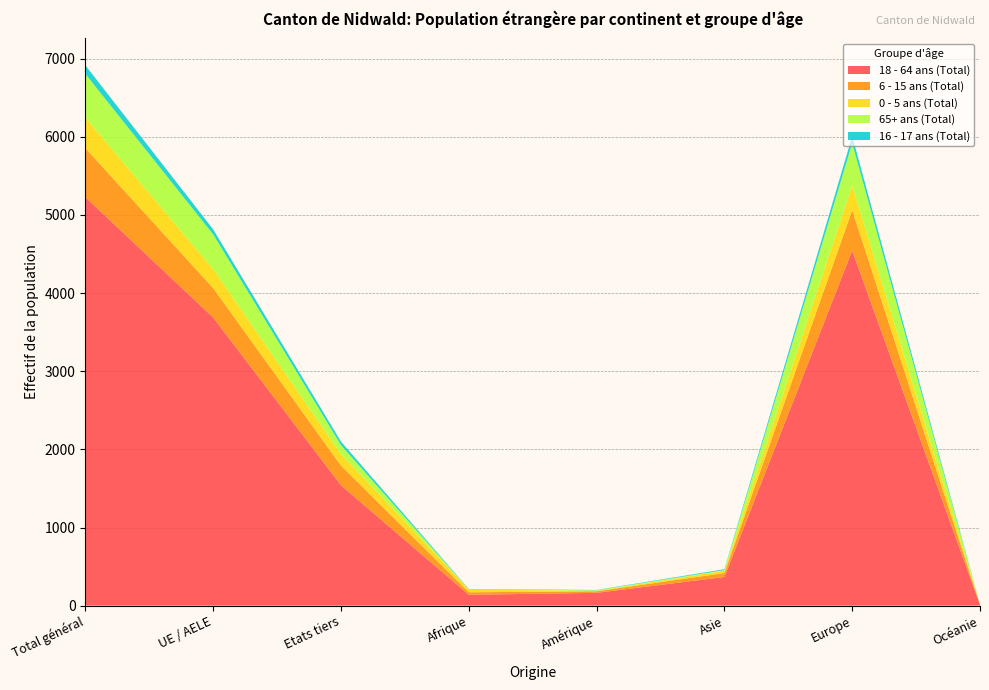

Reading left to right, what are all the values shown in this chart?

18 - 64 ans (Total): 5227	3687	1540	139	164	367	4544	11
6 - 15 ans (Total): 627	376	251	32	20	50	518	3
0 - 5 ans (Total): 390	242	148	37	4	30	315	0
65+ ans (Total): 560	445	115	1	9	8	541	1
16 - 17 ans (Total): 110	65	45	4	4	11	91	0